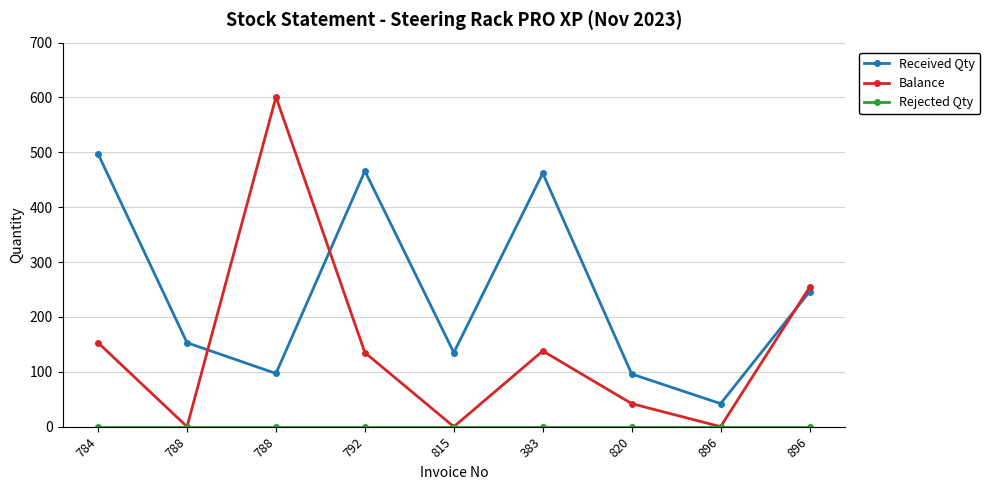

Rank the series by their maximum value, from highest to lowest.

Balance, Received Qty, Rejected Qty